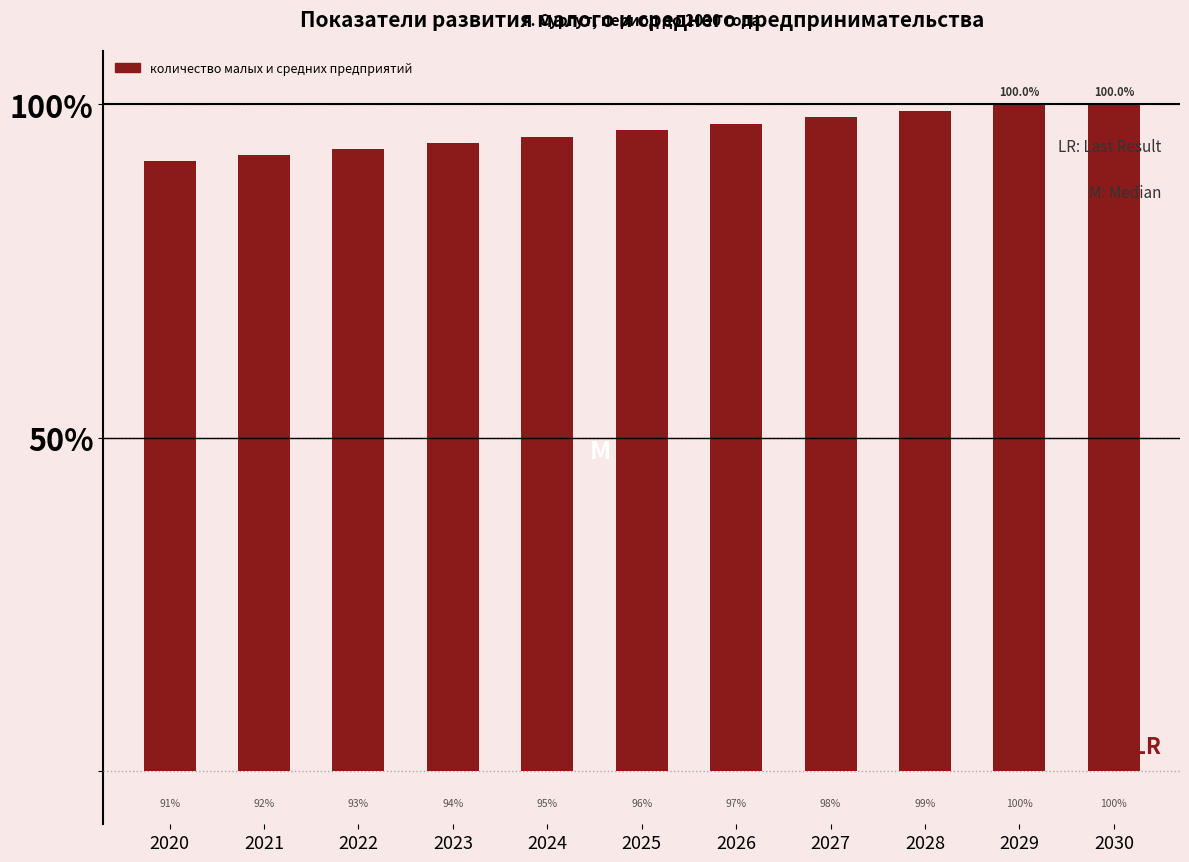

What is the approximate value at 2020?

91.4